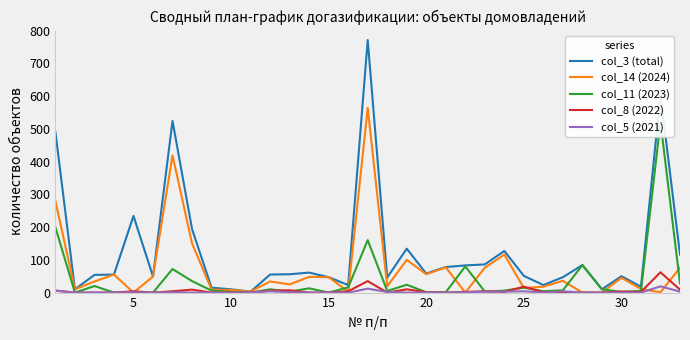

Count the number of data series in this chart.

5